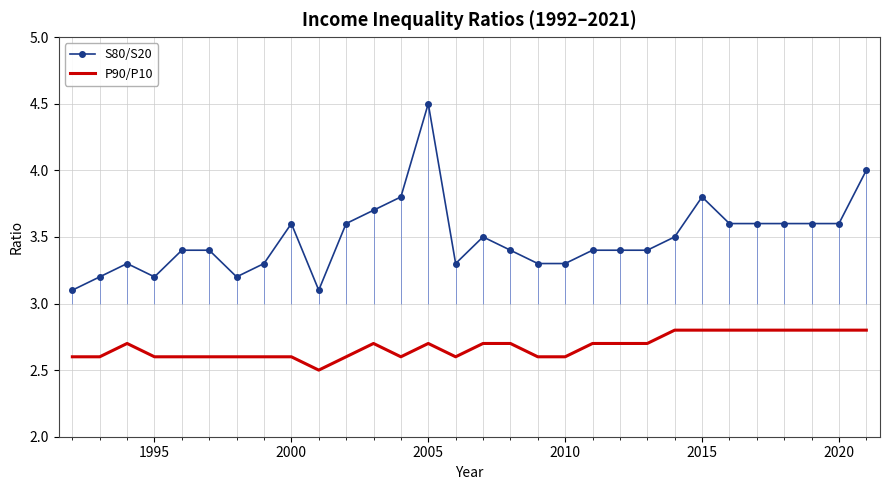

Count the number of data series in this chart.

2